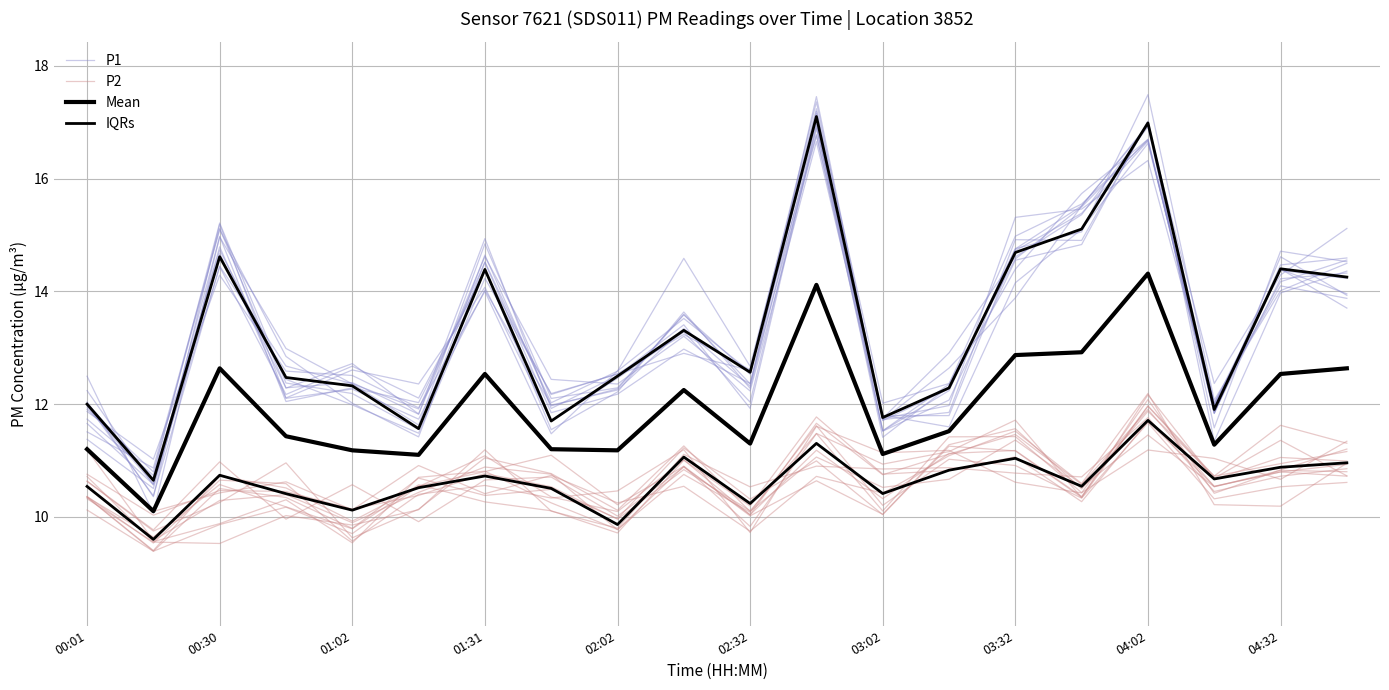

How many values in the IQRs series exceed 10?

18